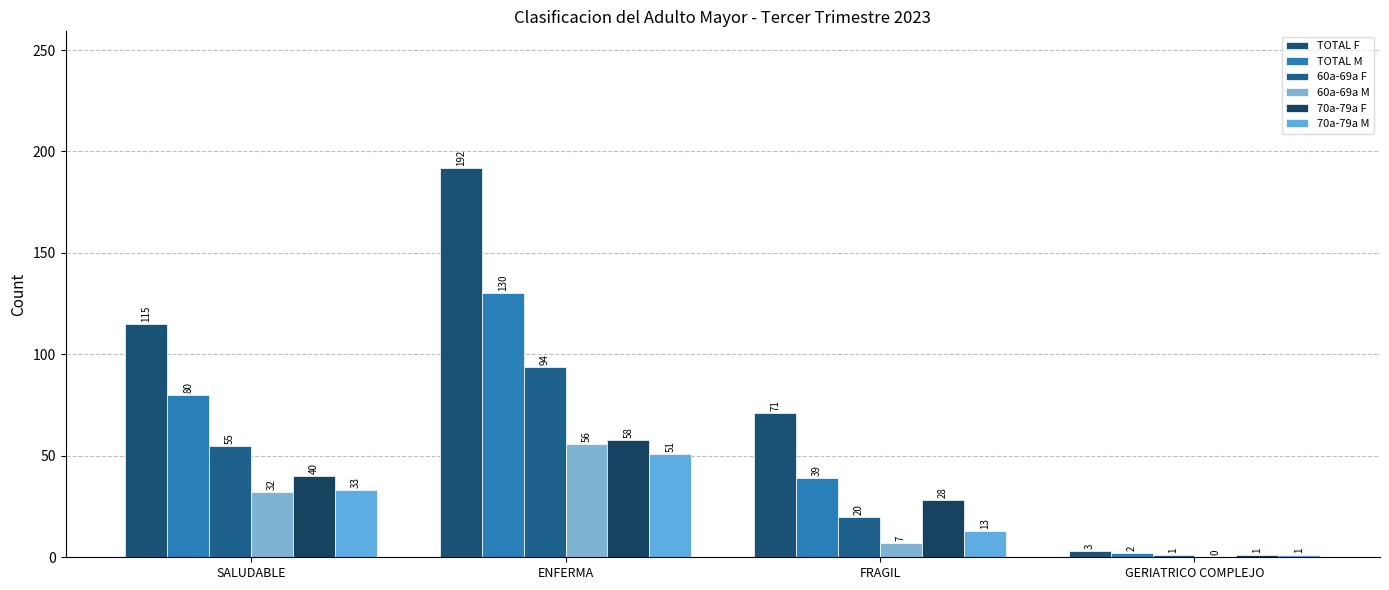

Which series has the largest total across all categories?

TOTAL F